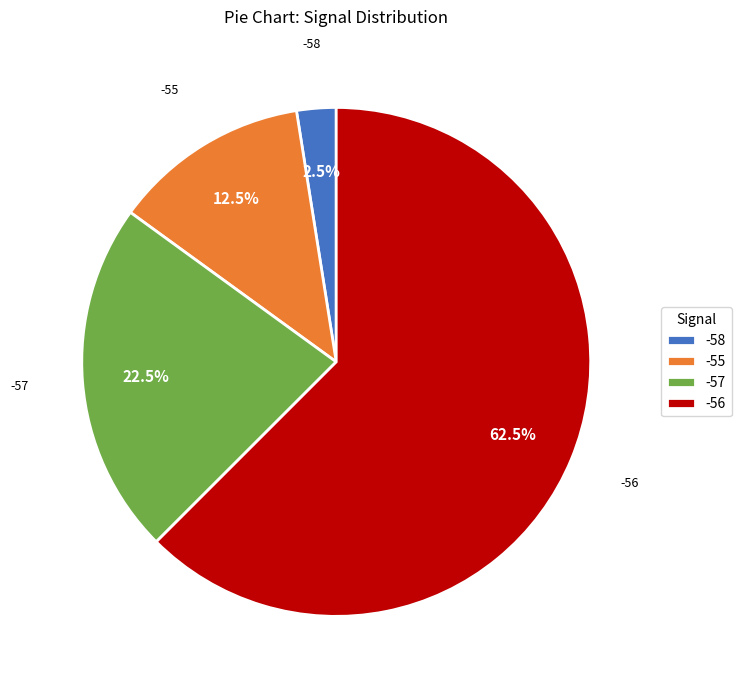

Rank the categories by value from lowest to highest.

-58, -55, -57, -56